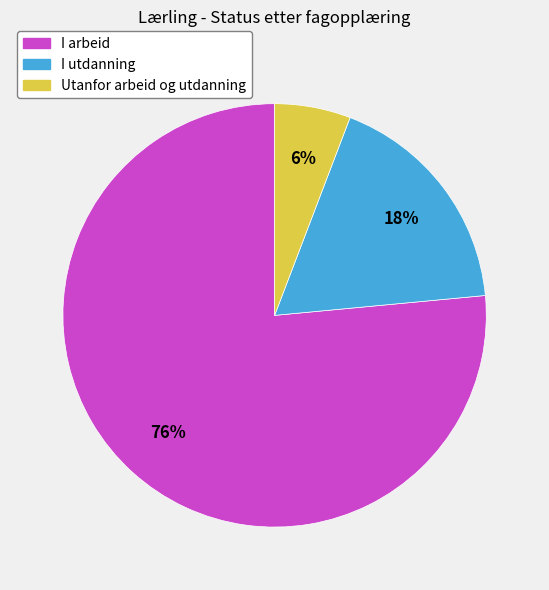

What is the smallest slice in the pie chart?

Utanfor arbeid og utdanning